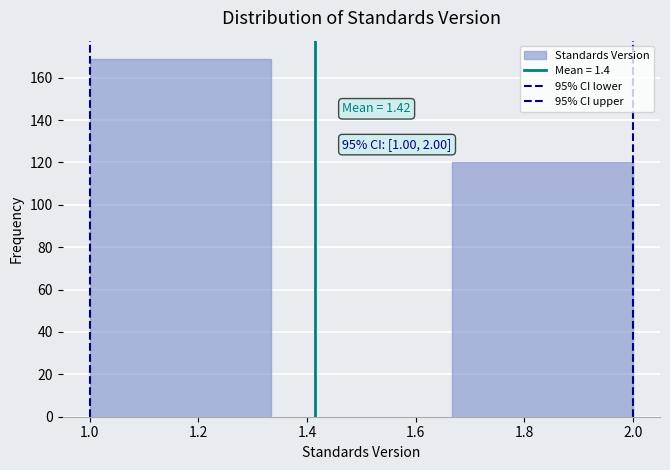

Over which range of the x-axis is the bar tallest?

1.00 to 1.34